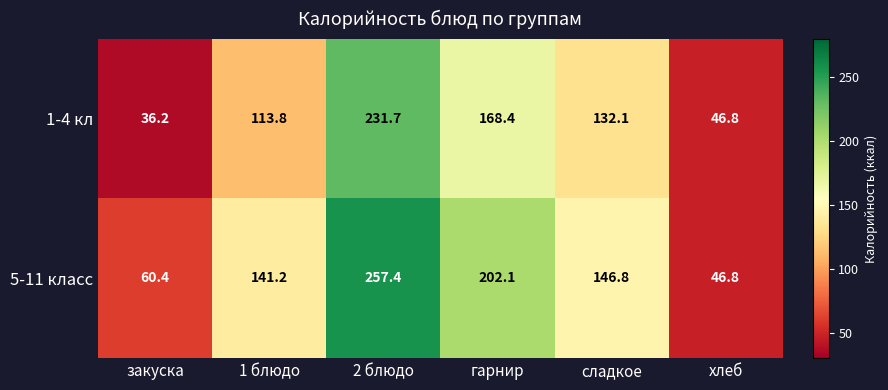

The 5-11 класс series shows 141.2 at 1 блюдо. True or false?

True